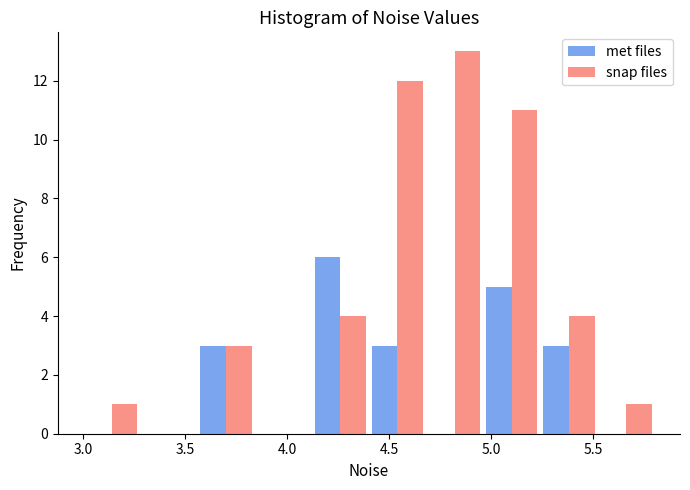

What is the height of the met files bar covering 3.56 to 3.84 on the x-axis? Neither the bar edges nor the heights are printed on the chart, so give them approximately, as read against the axes.

3